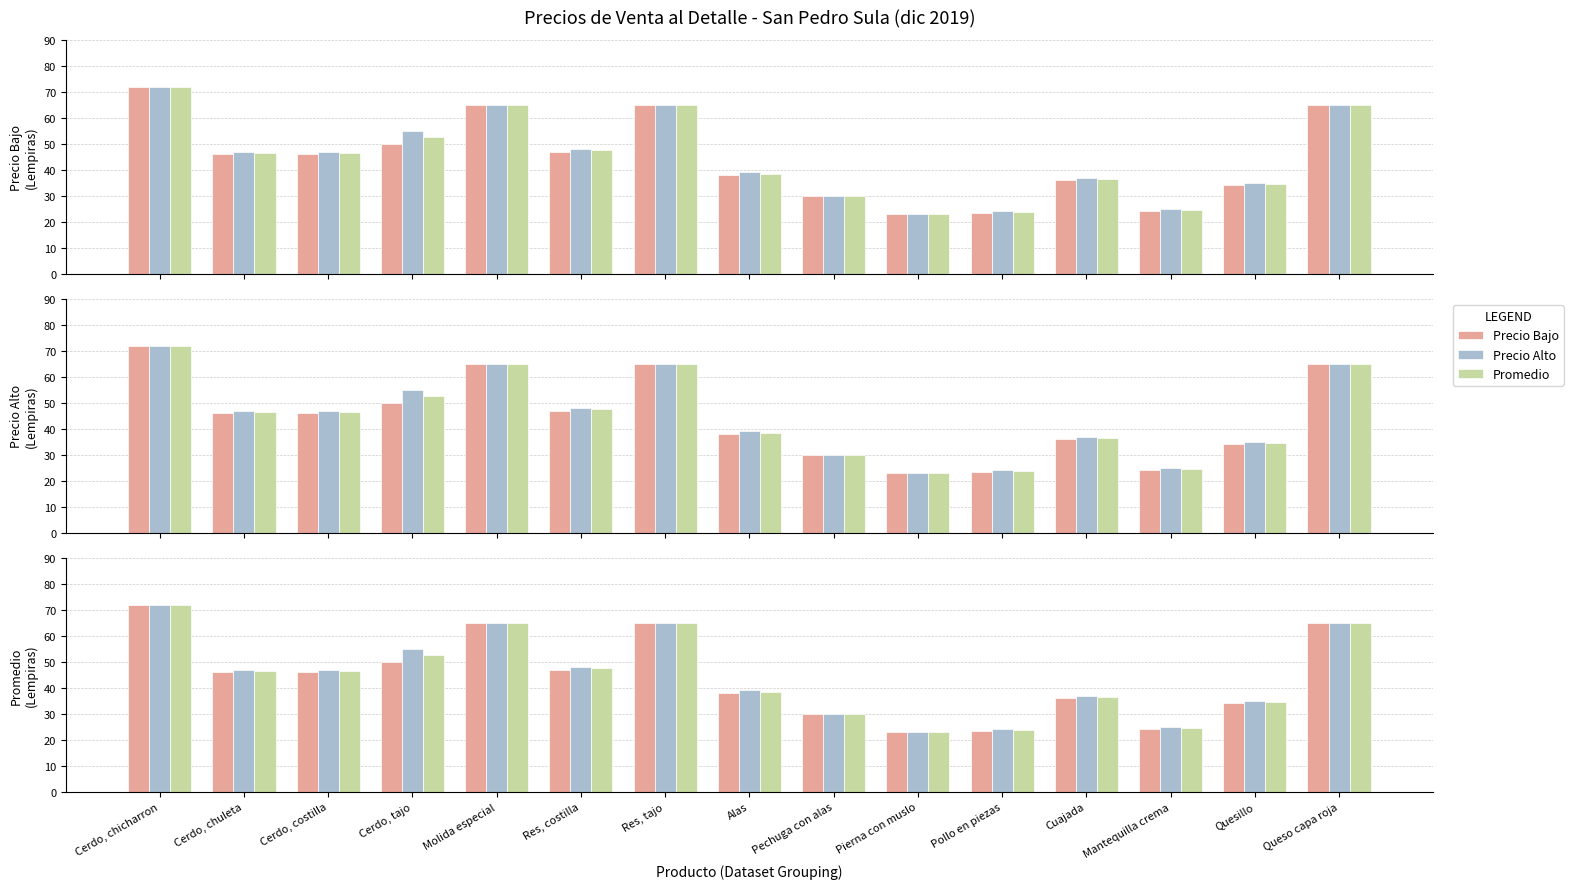

List the series in order of their peak value, lowest first.

Precio Bajo, Precio Alto, Promedio